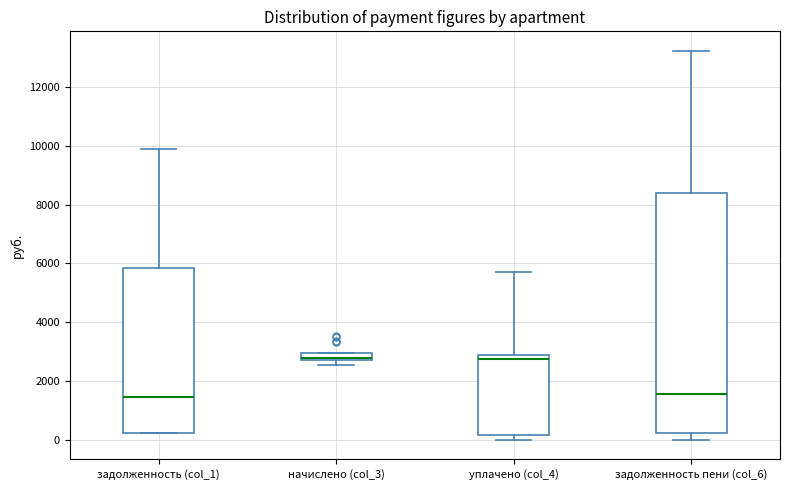

Where is the lower edge of the box for задолженность (col_1) on the y-axis? The values are not printed on the chart, so give them approximately, as read against the axis.

200